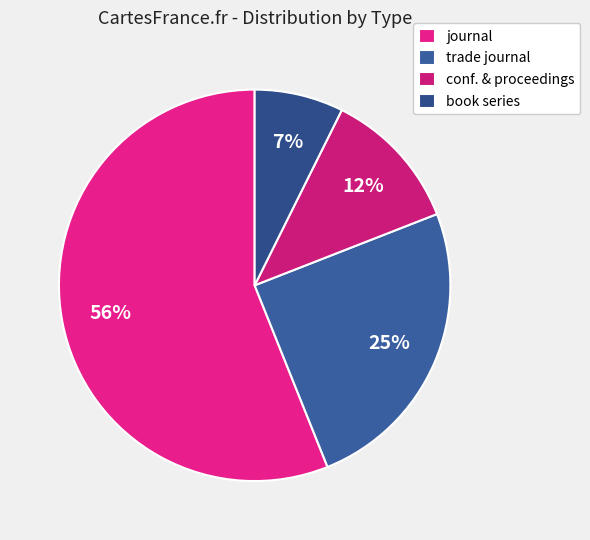

How many segments does this pie chart have?

4